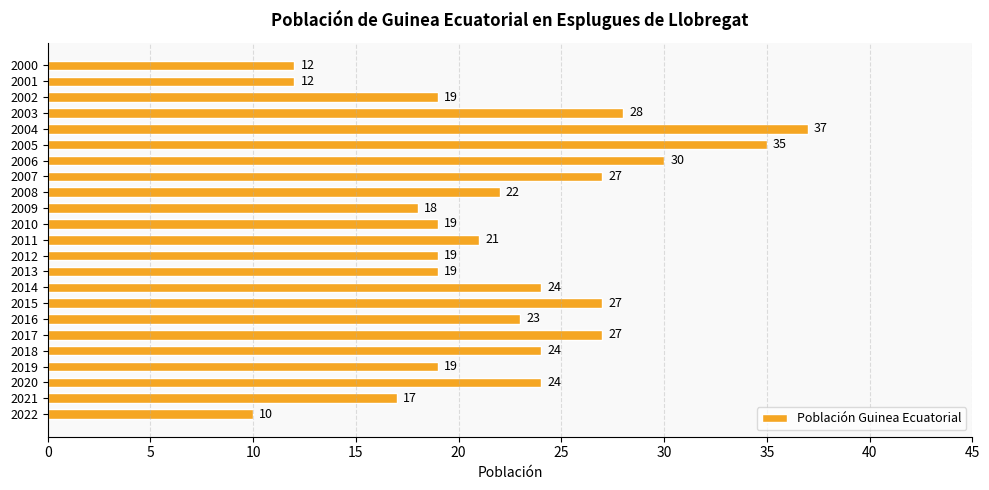

Count the number of data series in this chart.

1